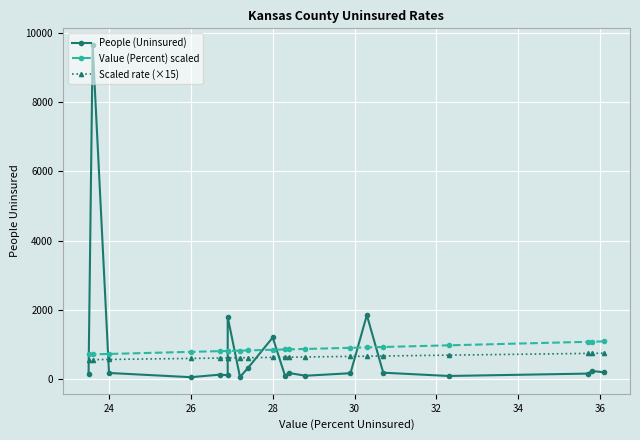

Reading left to right, transcribe all the data shown in this chart.

People (Uninsured): 150.0	9661.0	169.0	47.0	120.0	107.0	1789.0	53.0	320.0	1196.0	91.0	168.0	89.0	162.0	1844.0	177.0	82.0	151.0	226.0	189.0
Value (Percent) scaled: 705.0	708.0	720.0	780.0	801.0	807.0	807.0	816.0	822.0	840.0	849.0	852.0	864.0	897.0	909.0	921.0	969.0	1071.0	1074.0	1083.0
Scaled rate (×15): 552.5	554.0	560.0	590.0	600.5	603.5	603.5	608.0	611.0	620.0	624.5	626.0	632.0	648.5	654.5	660.5	684.5	735.5	737.0	741.5